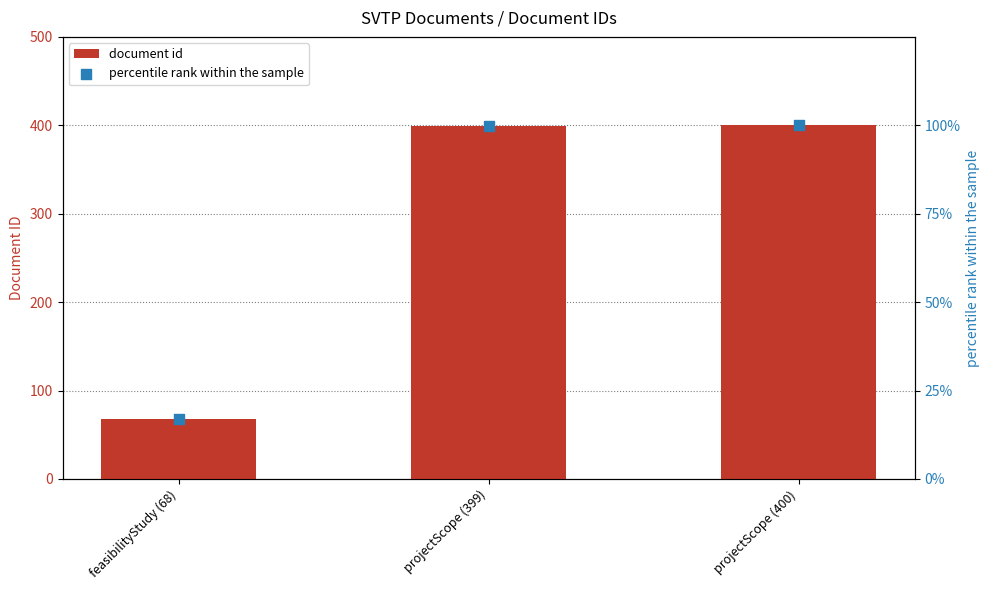

Is the value of percentile rank within the sample at projectScope (399) greater than the value of document id at projectScope (399)?

No